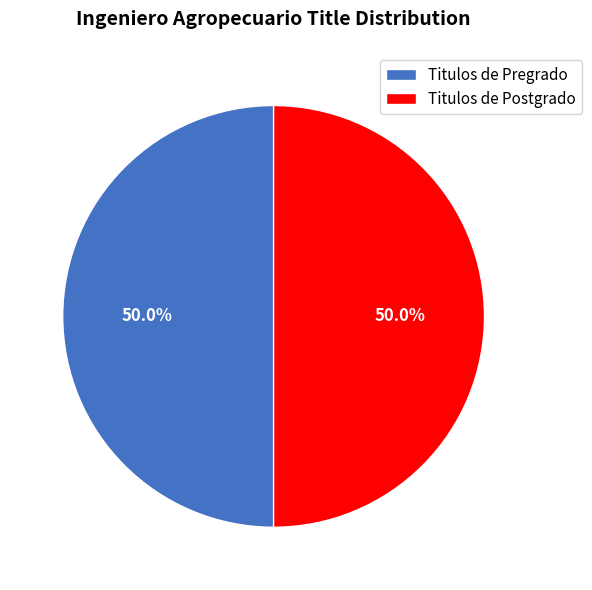

To the nearest percent, what portion does Titulos de Postgrado represent?

50%